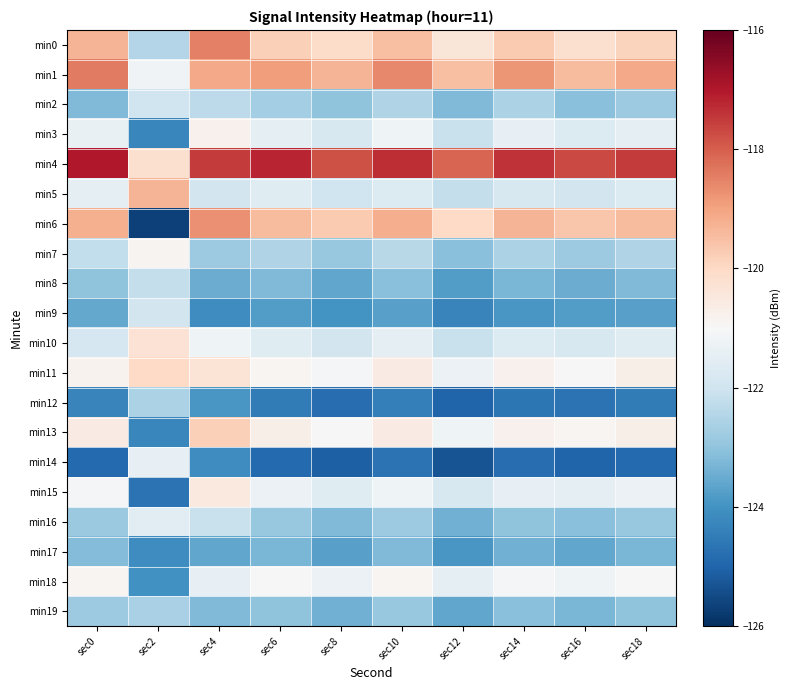

Count the number of categories in the chart.

10